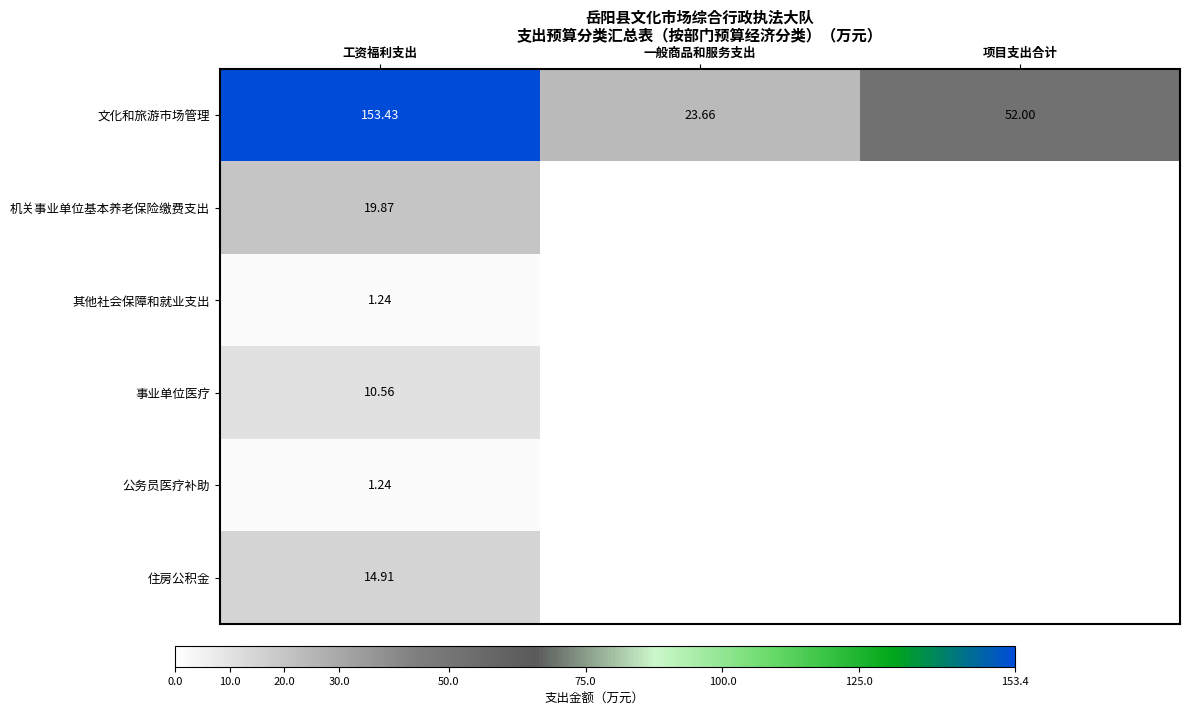

What is the spread (max minus min) of values at 工资福利支出?

152.2